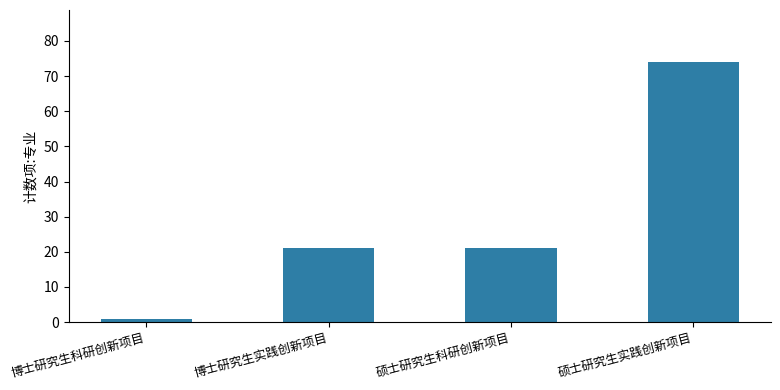

What is the difference between the maximum and minimum values?

73